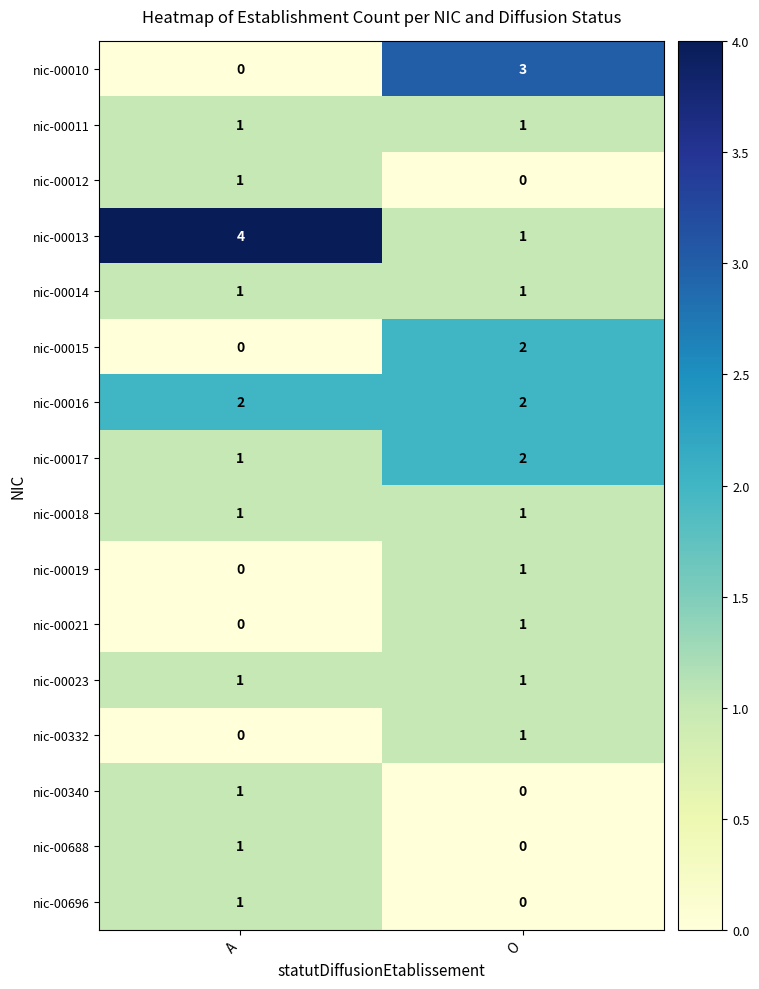

The nic-00021 series shows 1 at O. True or false?

True